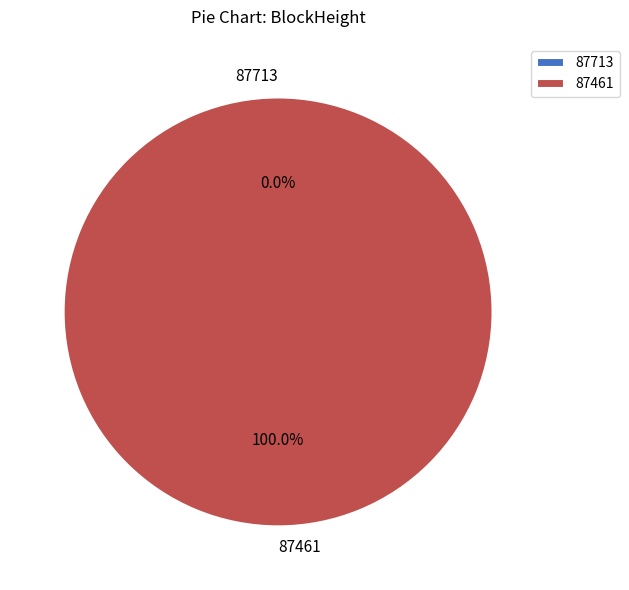

How much of the chart is everything except 87713?

100.0%